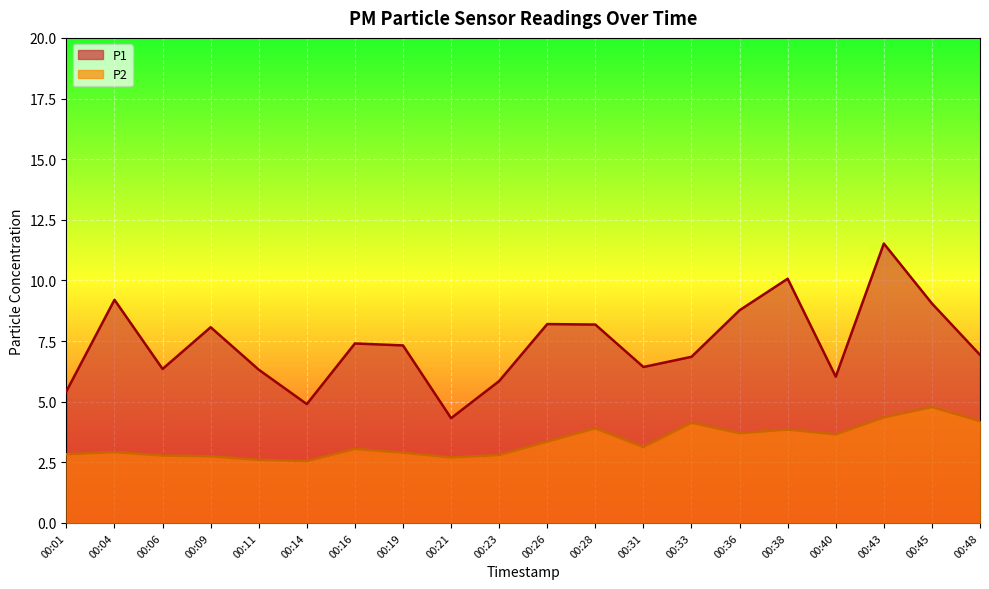

True or false: P1 has more than 0 points higher than both neighbors.

True